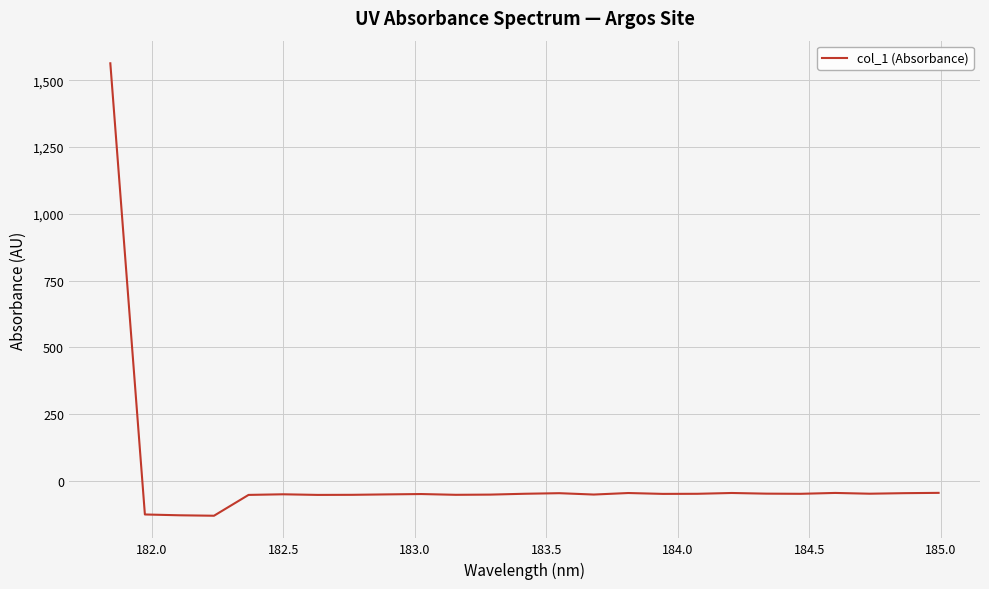

What is the minimum value shown in the chart?

-131.8